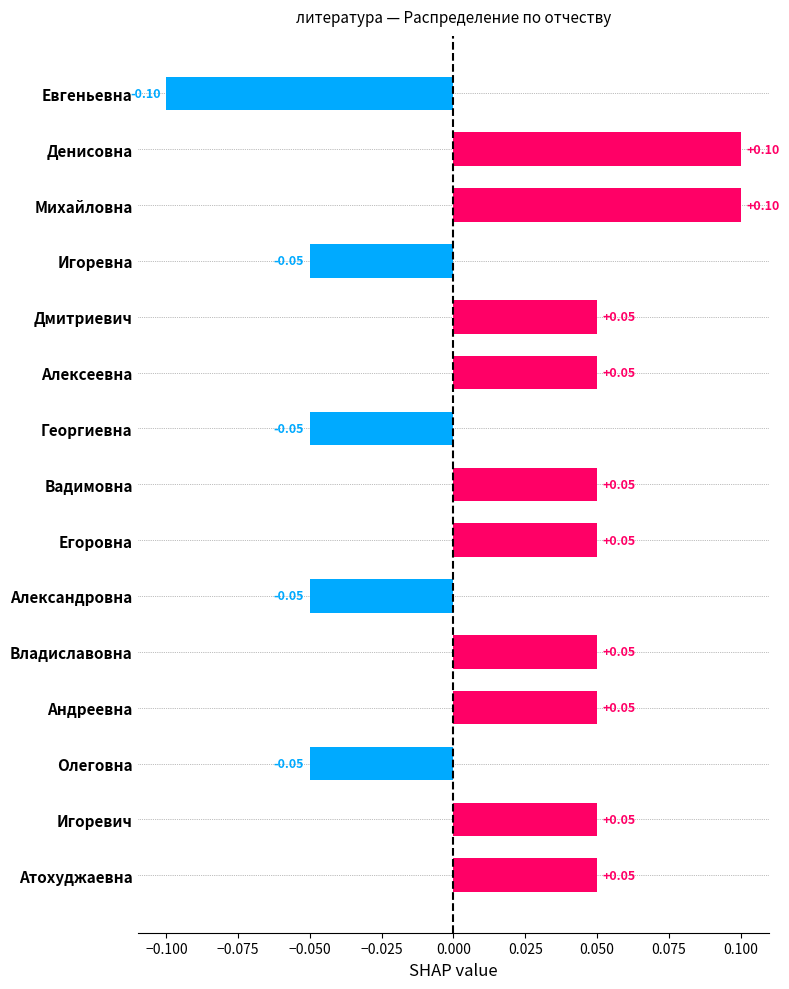

What is the label of the 9th bar from the bottom?

Георгиевна